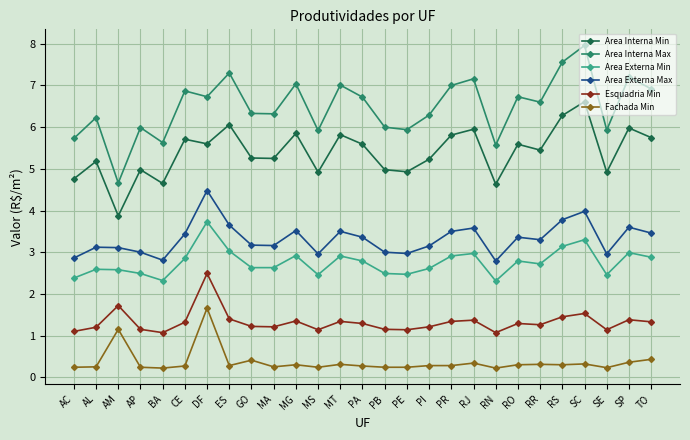

Rank the series at PA from lowest to highest value.

Fachada Min, Esquadria Min, Area Externa Min, Area Externa Max, Area Interna Min, Area Interna Max